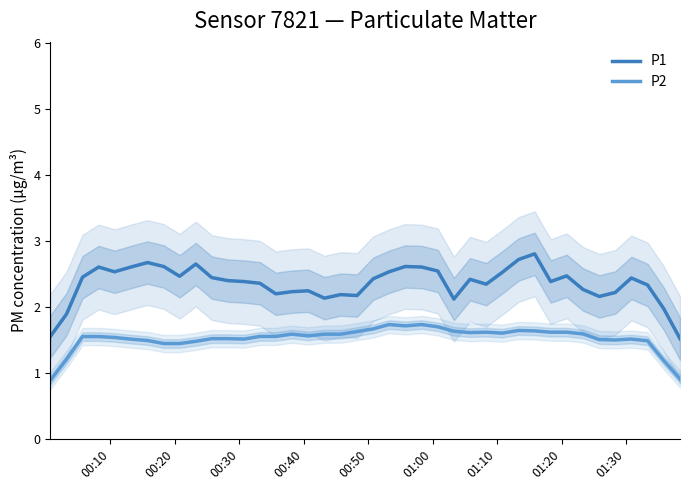

What is the maximum value for P1?

2.8